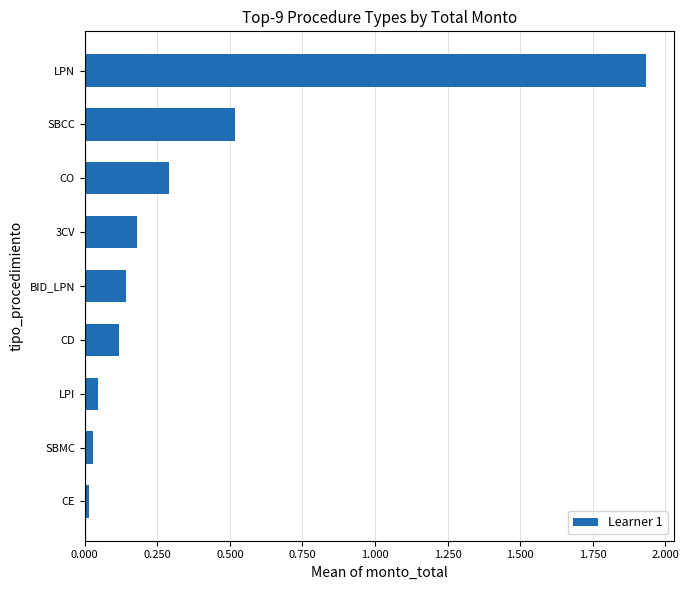

What is the sum of all values?

3.3